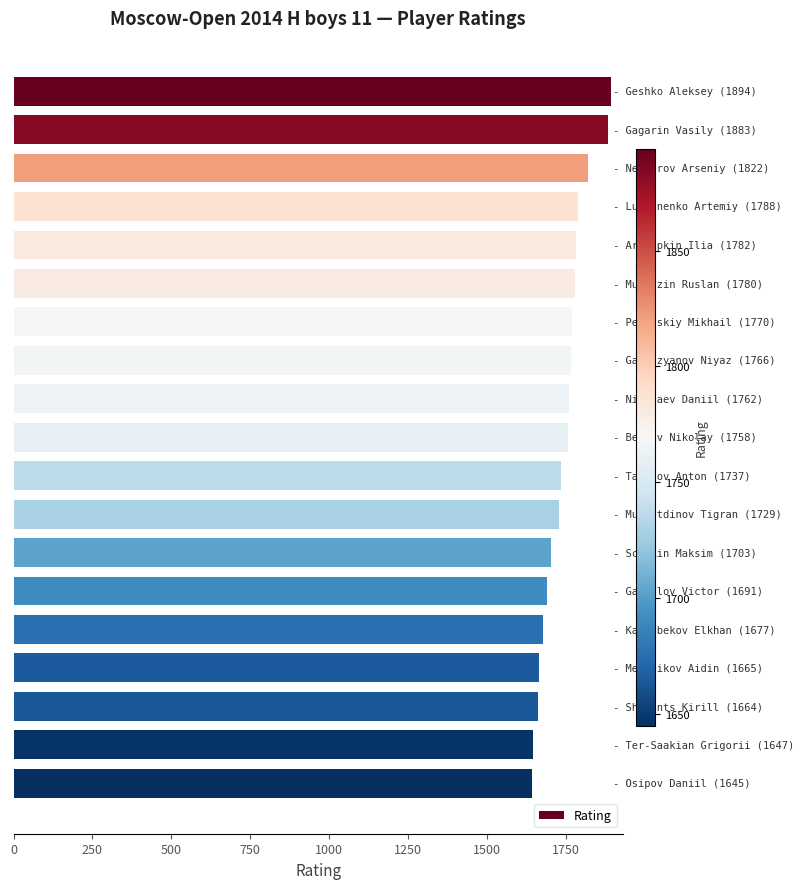

What is the sum of all values?

33163